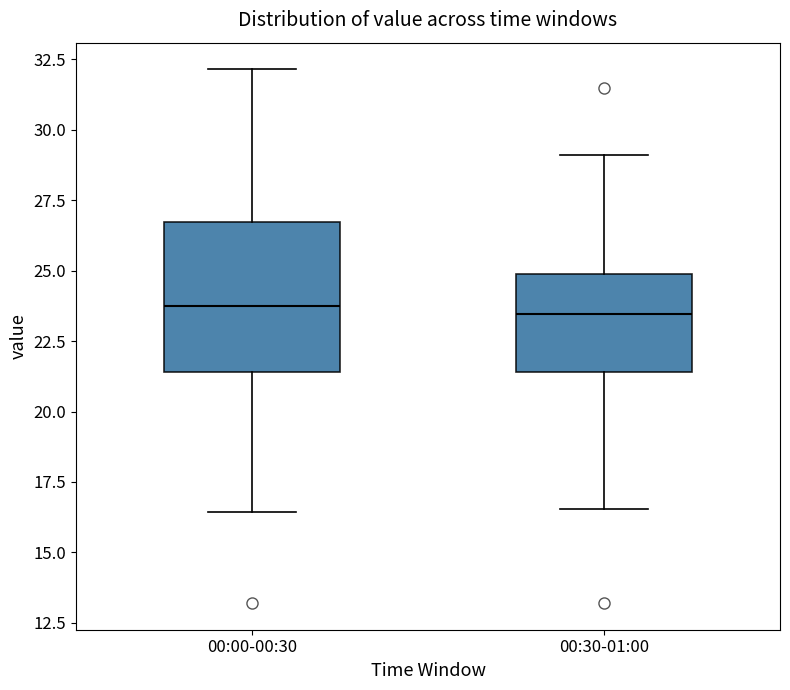

Reading left to right, read every box against the y-axis: the position of its median line, the range the box covers, and the ends of its whiskers. The values are not printed on the chart, so give them approximately, as read against the axis.

00:00-00:30: median 23.5, box 21.5 to 26.5, whiskers 16.5 to 32.0
00:30-01:00: median 23.5, box 21.5 to 25.0, whiskers 16.5 to 29.0